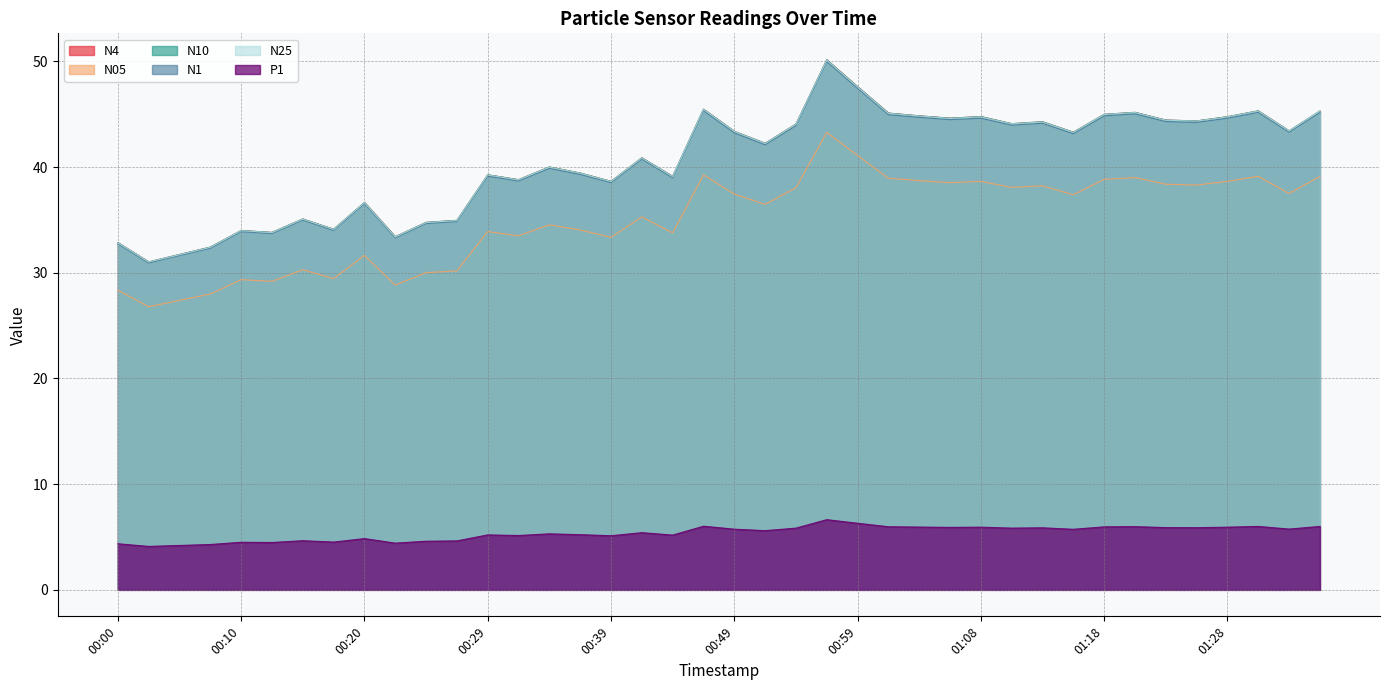

What is the difference between the N4 values at 00:34 and 01:16?

3.3